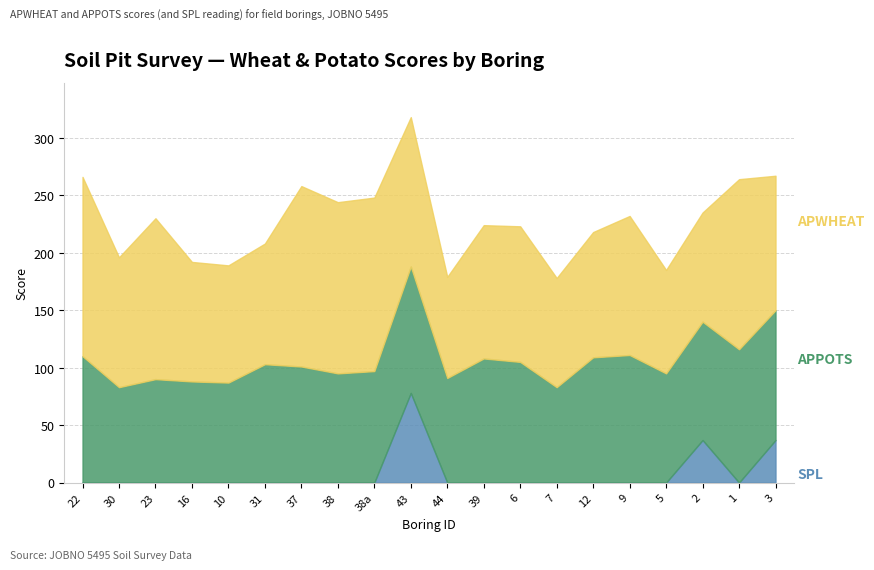

At which category is the sum across all series the highest?

43